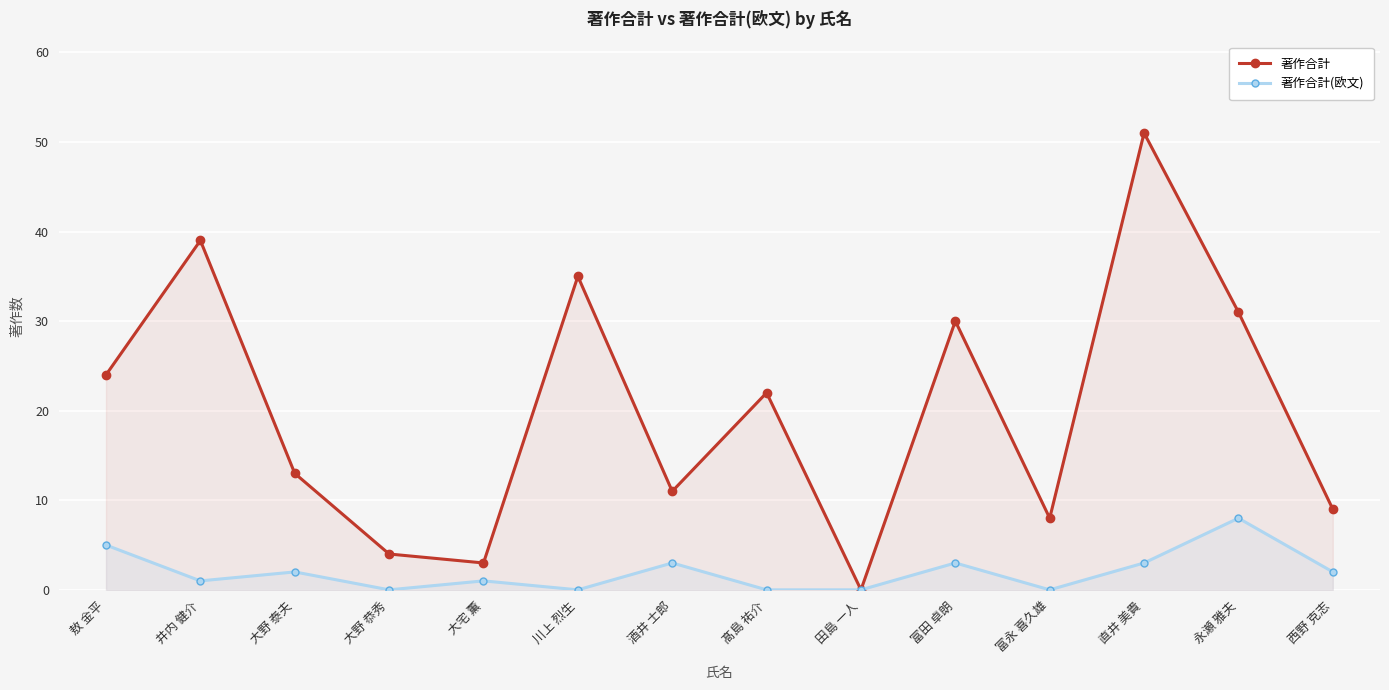

How many categories are shown in the chart?

14